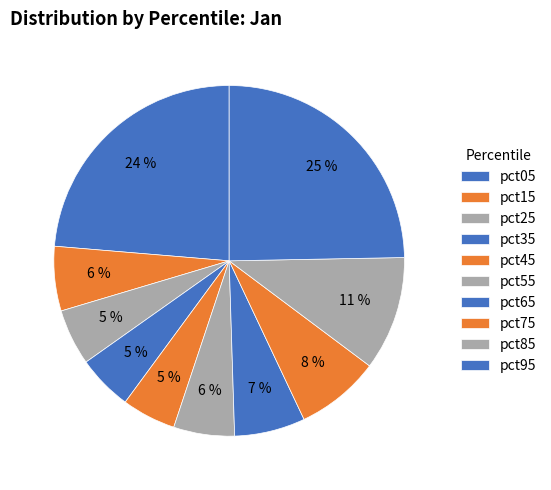

To the nearest percent, what portion does pct85 represent?

11%